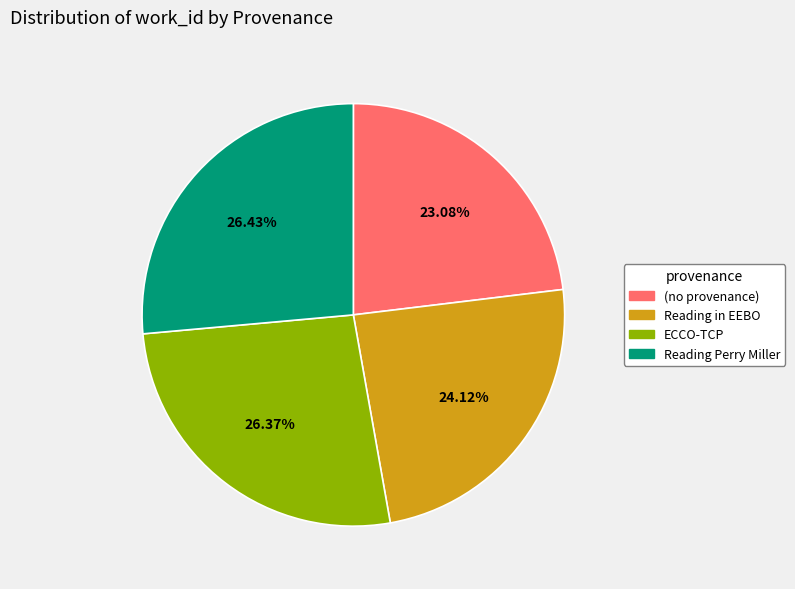

How many slices are in this pie chart?

4